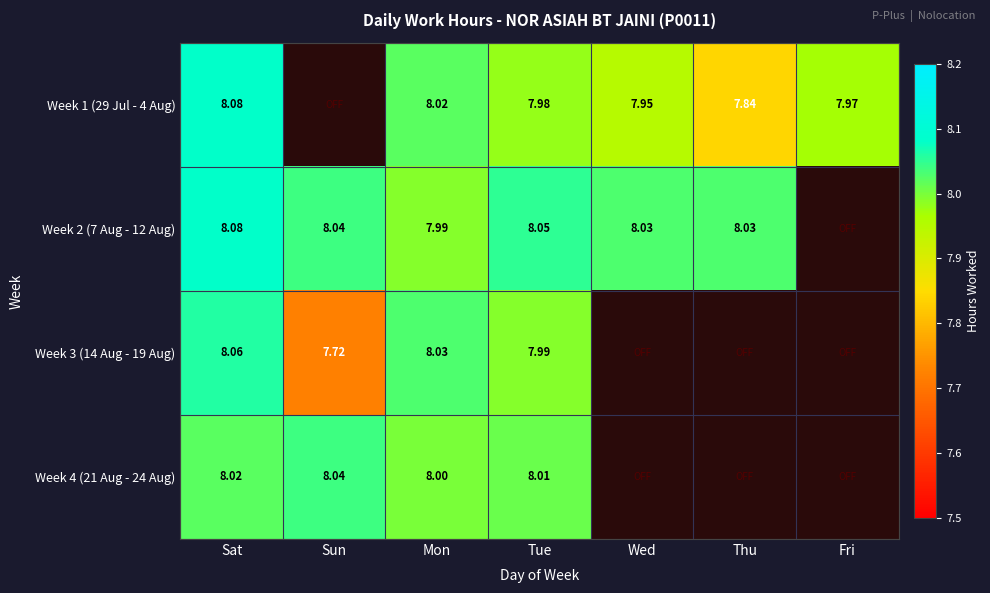

What is the sum of the Week 1 (29 Jul - 4 Aug) values at Tue and Fri?

15.9